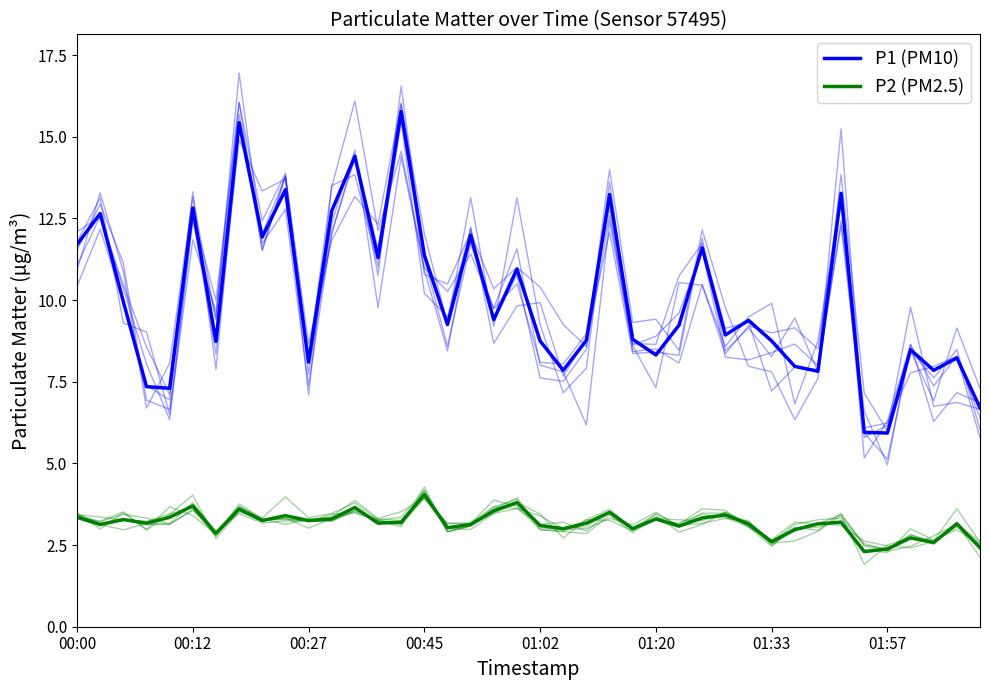

True or false: P1 (PM10) has more than 1 points higher than both neighbors.

True